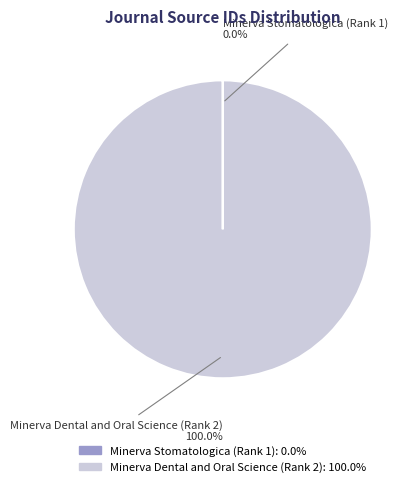

What is the largest slice in the pie chart?

Minerva Dental and Oral Science (Rank 2)